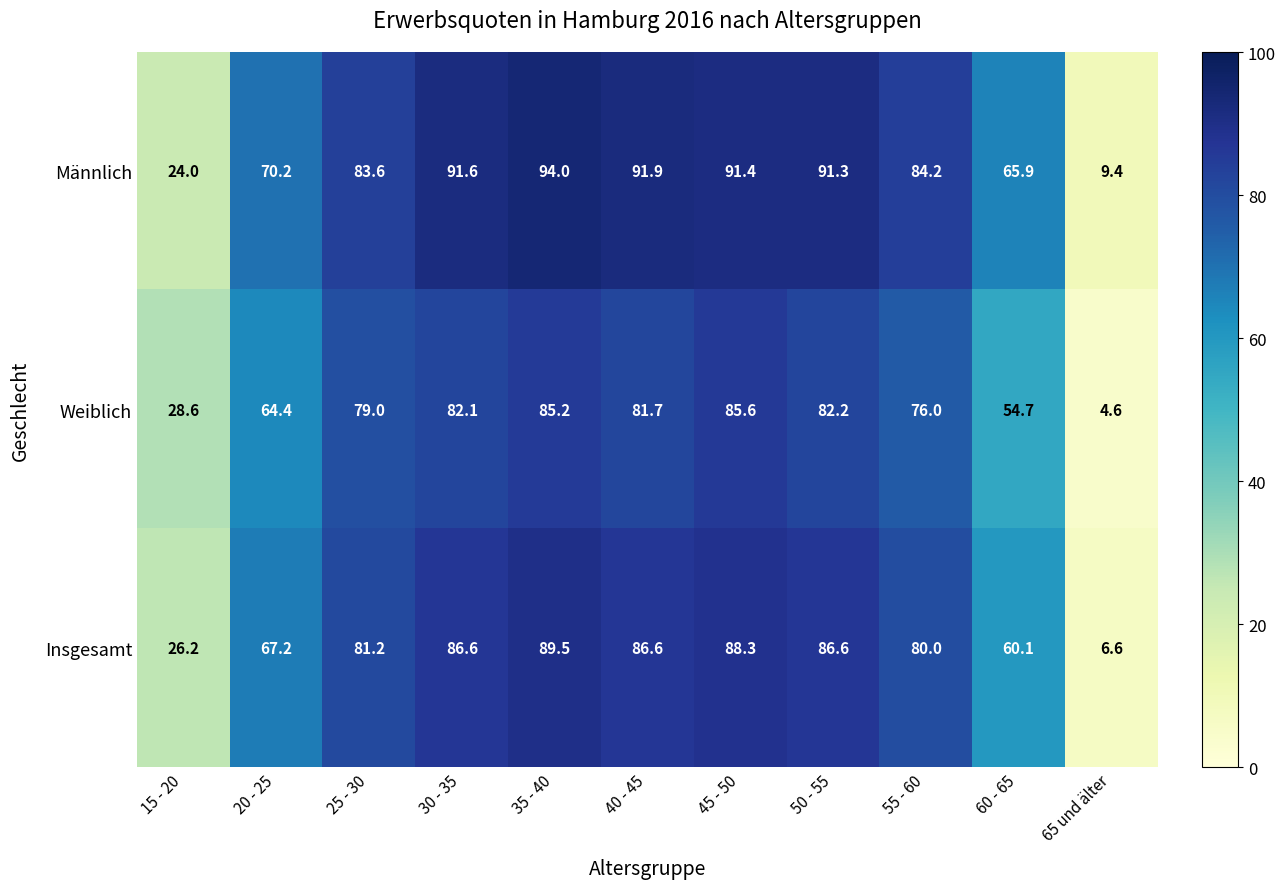

What is the difference between the maximum and minimum values in the Weiblich series?

81.0